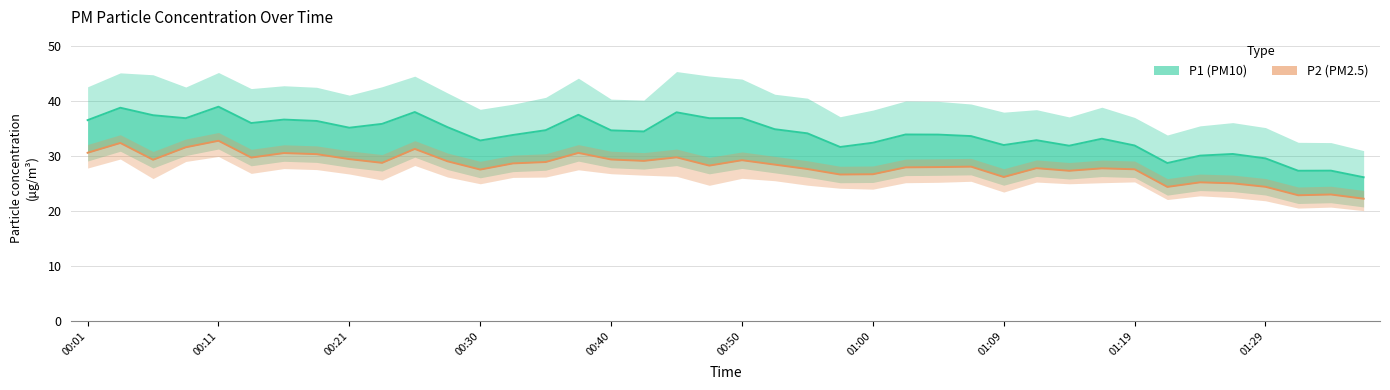

Is it true that P2 equals 31.3 at 10?

True